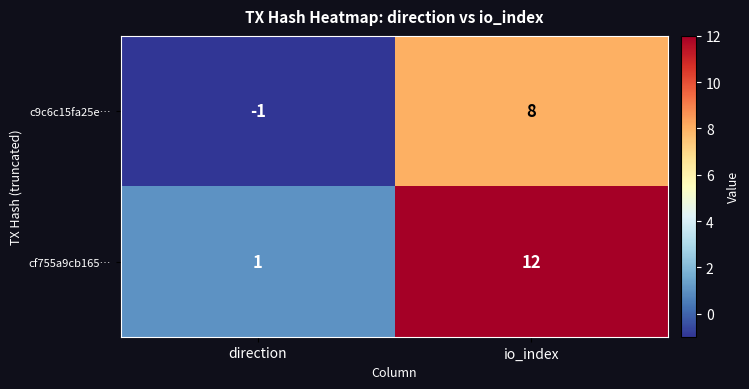

What is the highest value of the cf755a9cb165… series?

12